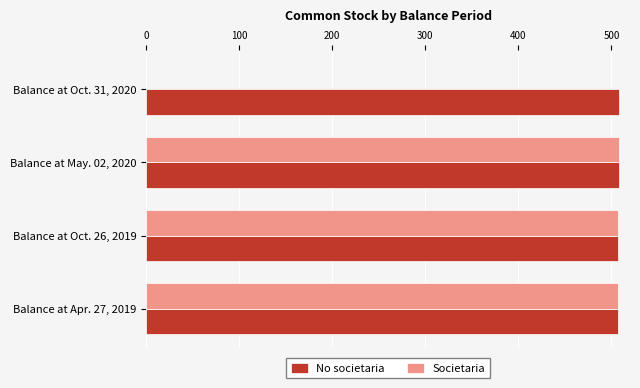

The value of No societaria at Balance at May. 02, 2020 is 780. True or false?

False